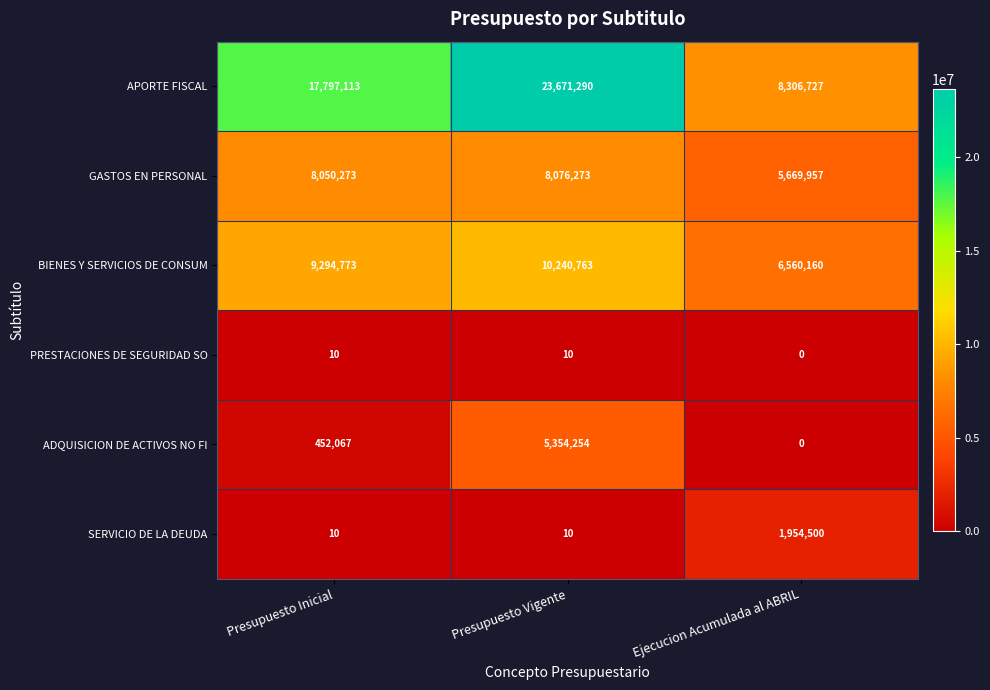

What is the sum of the GASTOS EN PERSONAL values at Ejecucion Acumulada al ABRIL and Presupuesto Vigente?

13746230